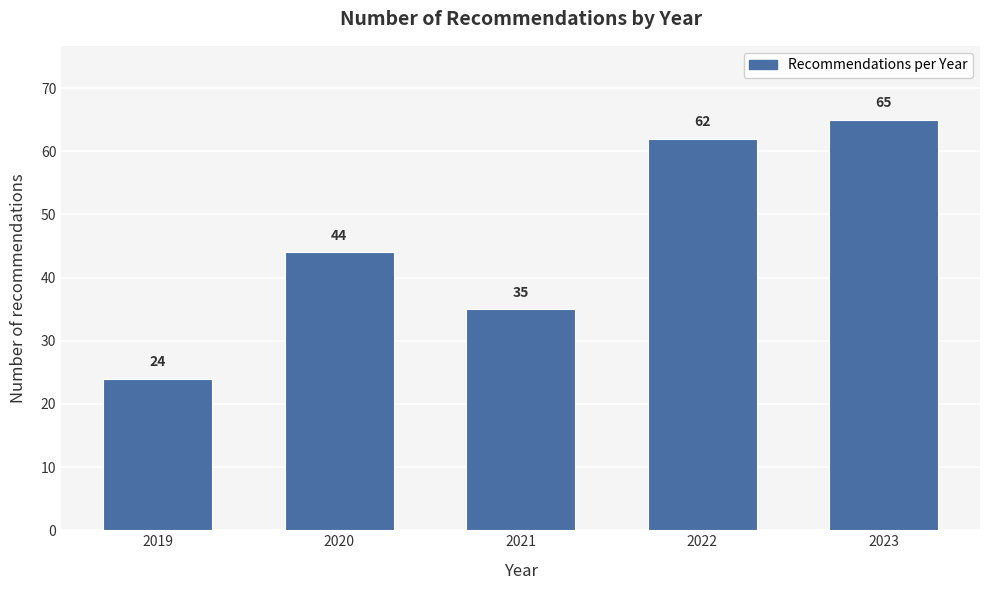

Reading left to right, what are all the values shown in this chart?

24	44	35	62	65